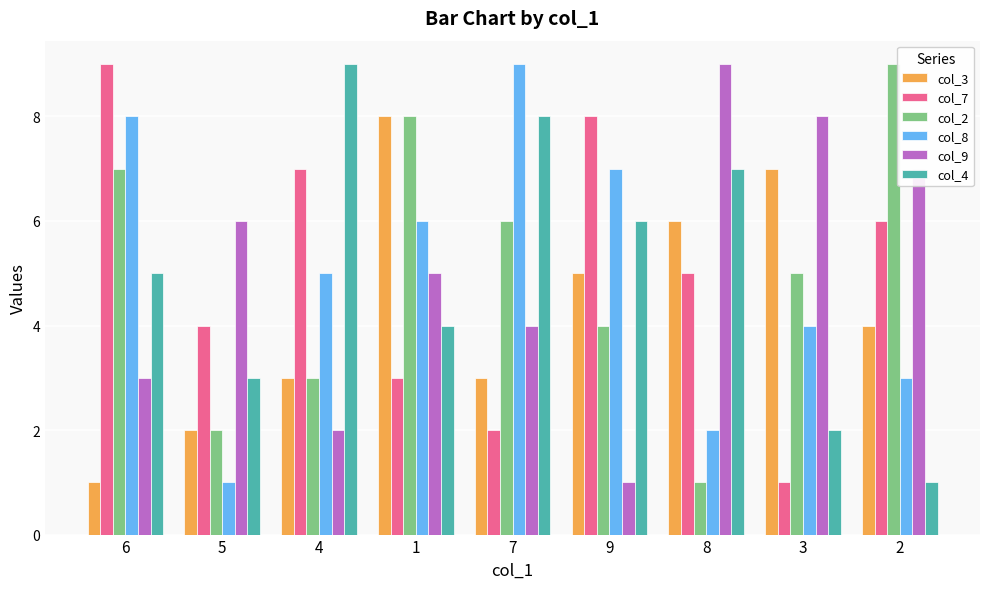

Is it true that col_8 equals 11 at 1?

False